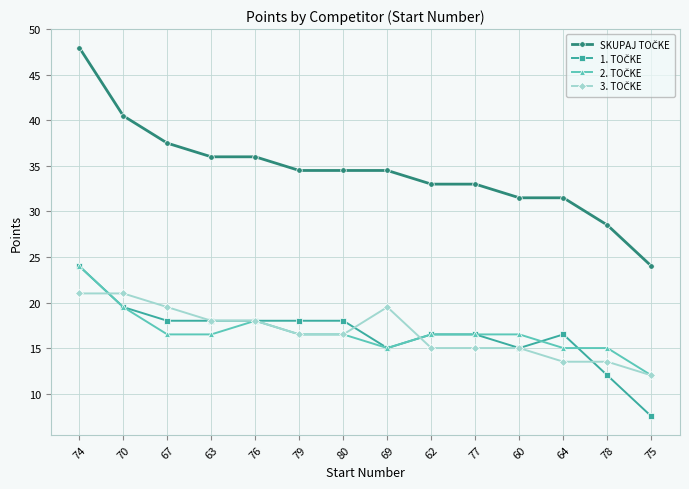

What is the difference between the highest and lowest values at 67?

21.0